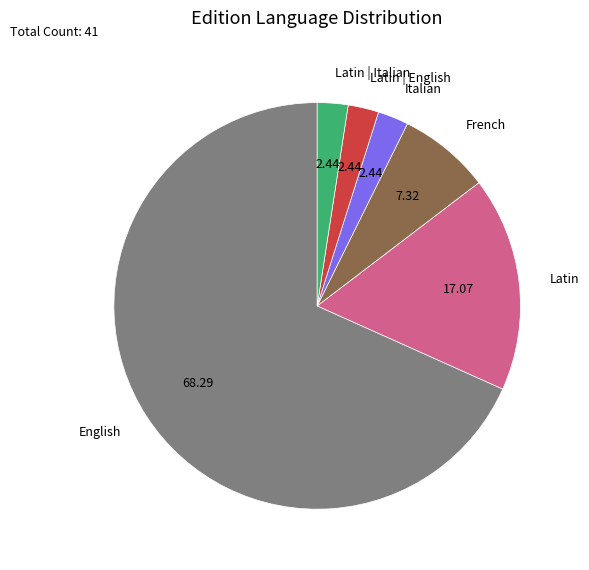

Is there a majority slice in this chart?

Yes